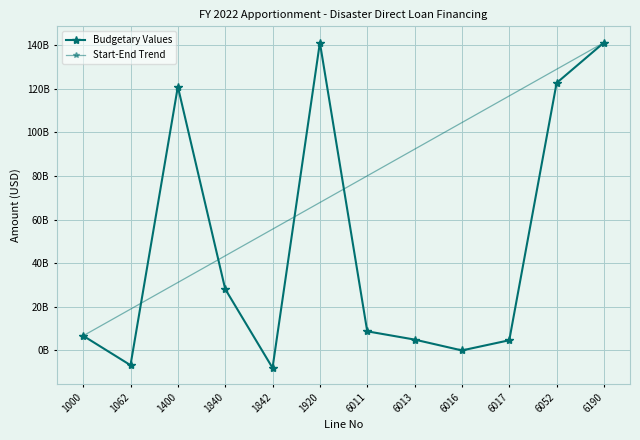

What is the greatest value displayed?

141087501661